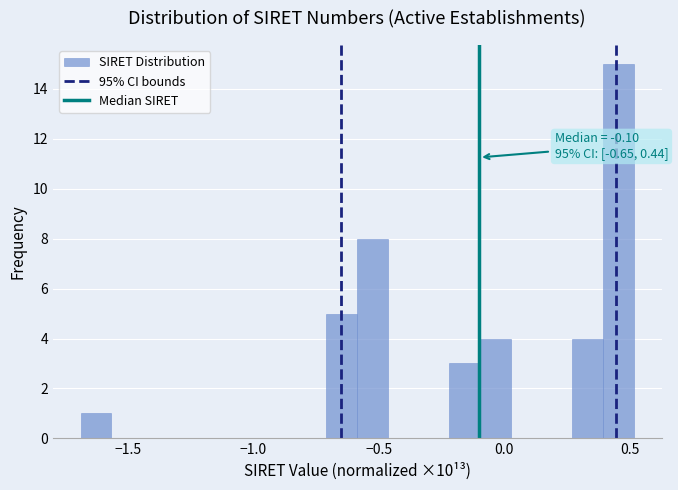

Read against the x-axis, roughly where is the centre of the tallest bar?

0.45